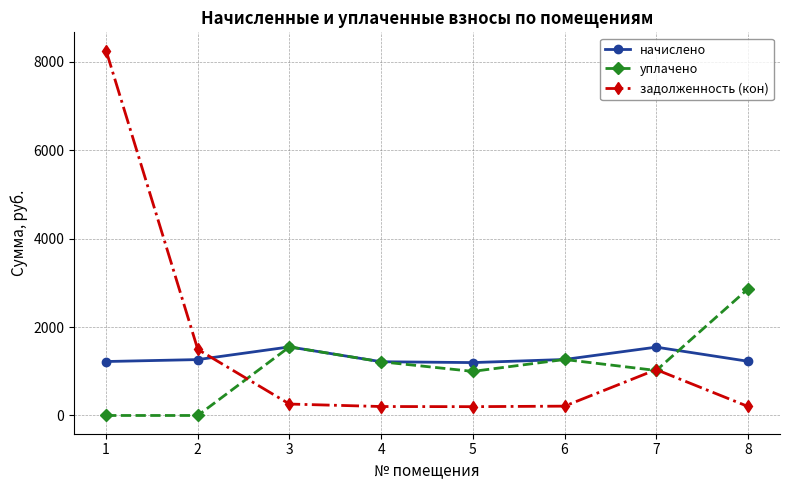

What is the spread (max minus min) of values at 4?

1012.3